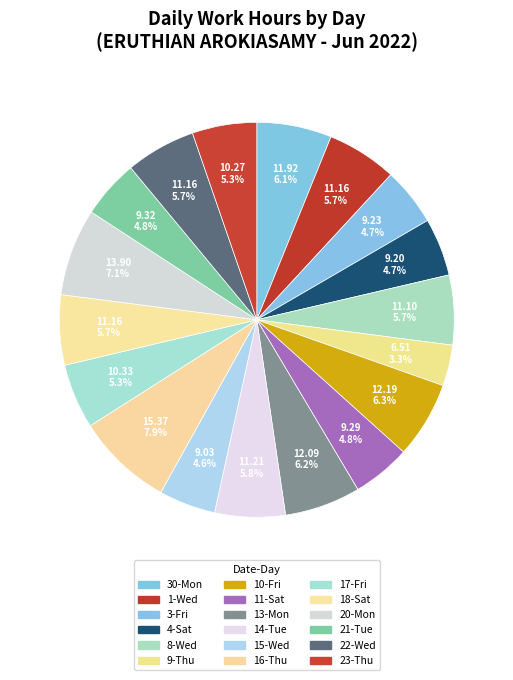

How much of the chart is everything except 14-Tue?

94.2%